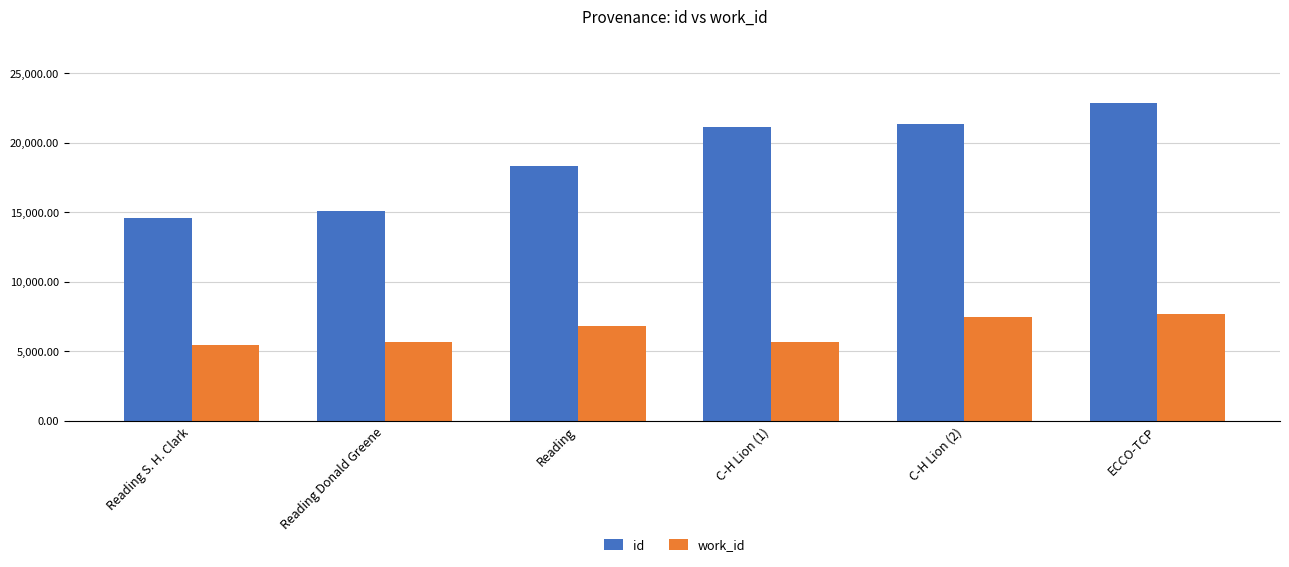

List the series in order of their overall mean, lowest first.

work_id, id